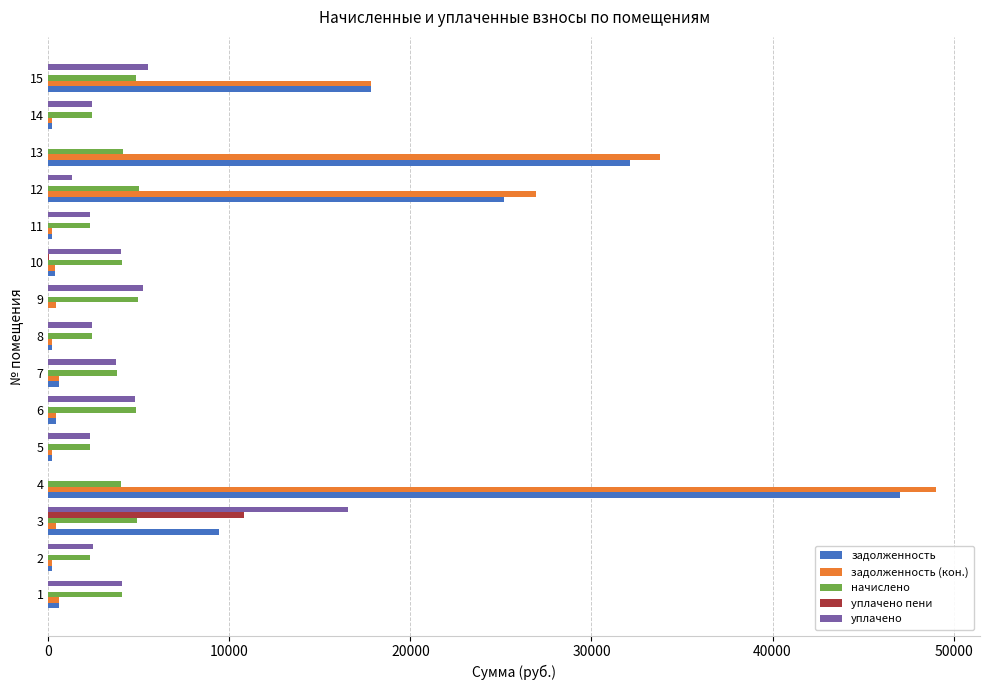

What are all the series names shown in the legend?

задолженность, задолженность (кон.), начислено, уплачено пени, уплачено